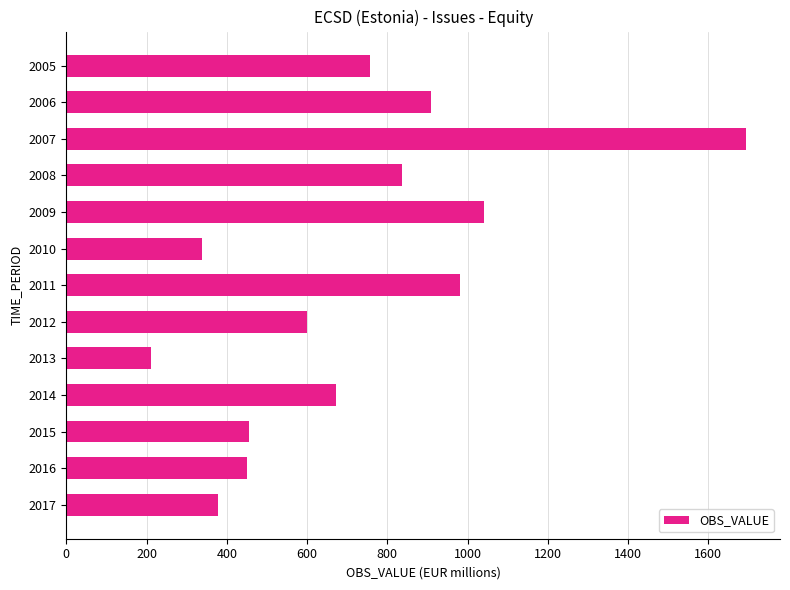

The chart shows a value of 1323.3 at 2011. True or false?

False